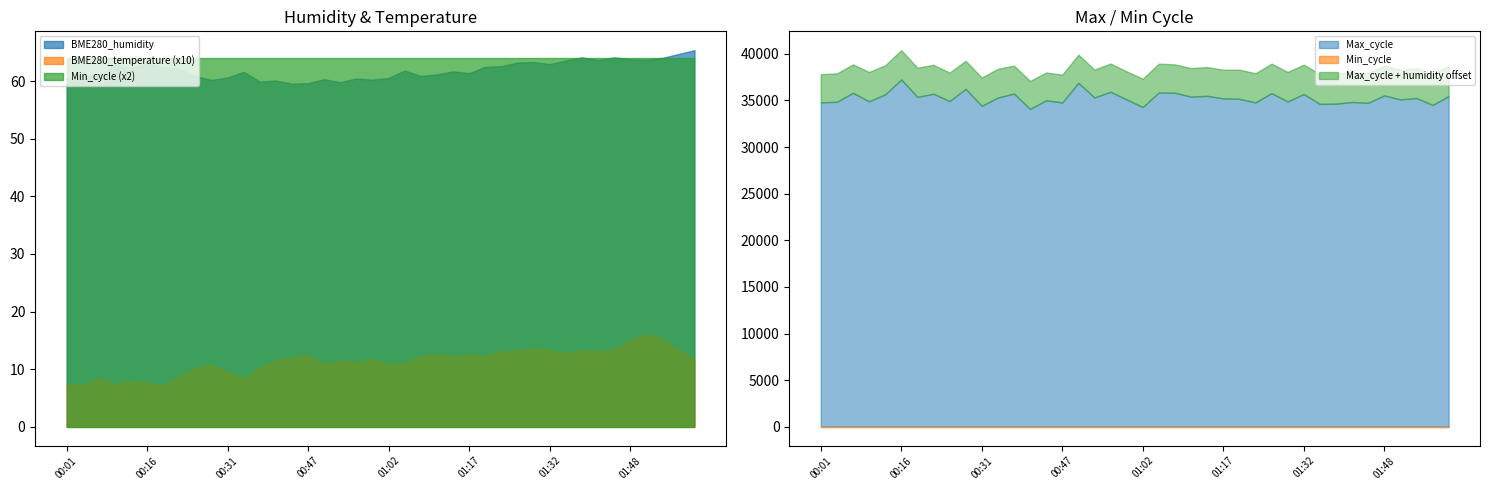

The Max_cycle series shows 34741.0 at 01:45. True or false?

True